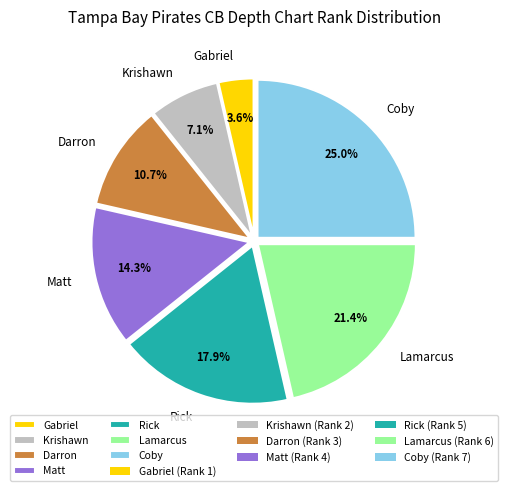

How many segments does this pie chart have?

7